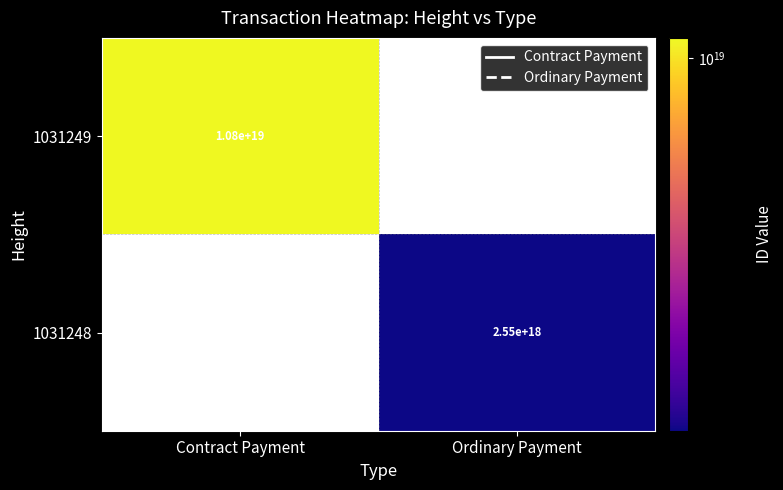

True or false: 1031248 has a value of 2550000000000000000 at Ordinary Payment.

True